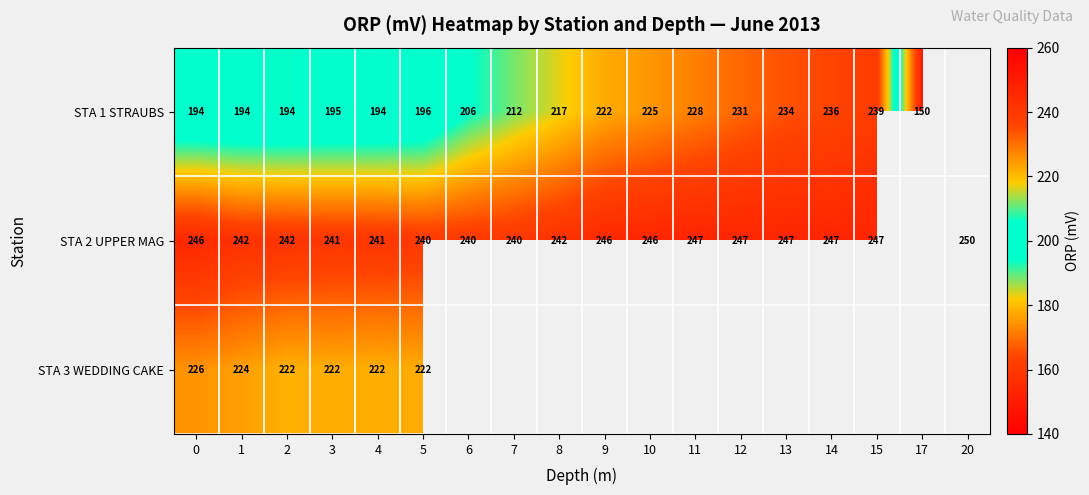

Rank the series at 3 from highest to lowest value.

STA 2 UPPER MAG, STA 3 WEDDING CAKE, STA 1 STRAUBS